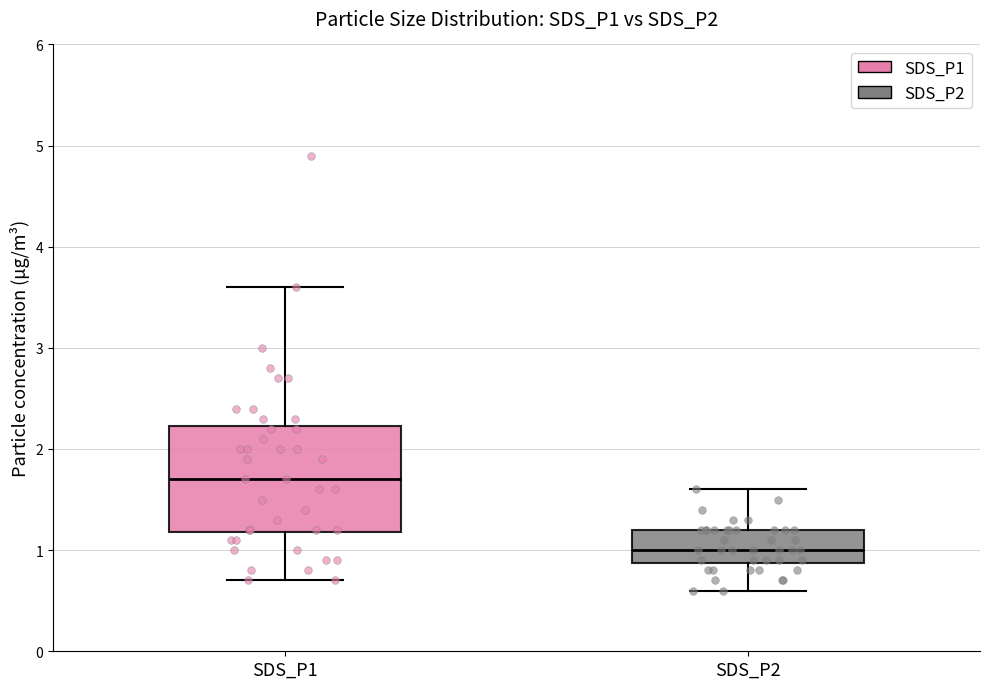

Reading left to right, transcribe this box plot: for each box, give where its median line is, the range the box spans, and where its two whiskers end, as read against the y-axis. The values are not printed on the chart, so give them approximately, as read against the axis.

SDS_P1: median 1.7, box 1.2 to 2.2, whiskers 0.7 to 3.6
SDS_P2: median 1.0, box 0.9 to 1.2, whiskers 0.6 to 1.6